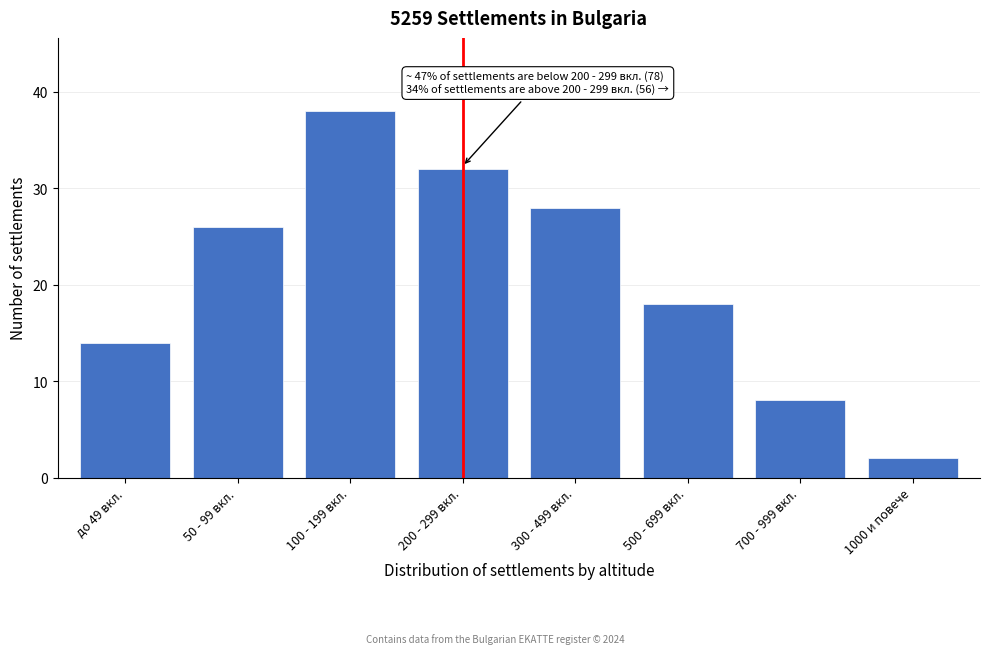

Reading right to left, list all the values displayed in this chart.

2	8	18	28	32	38	26	14